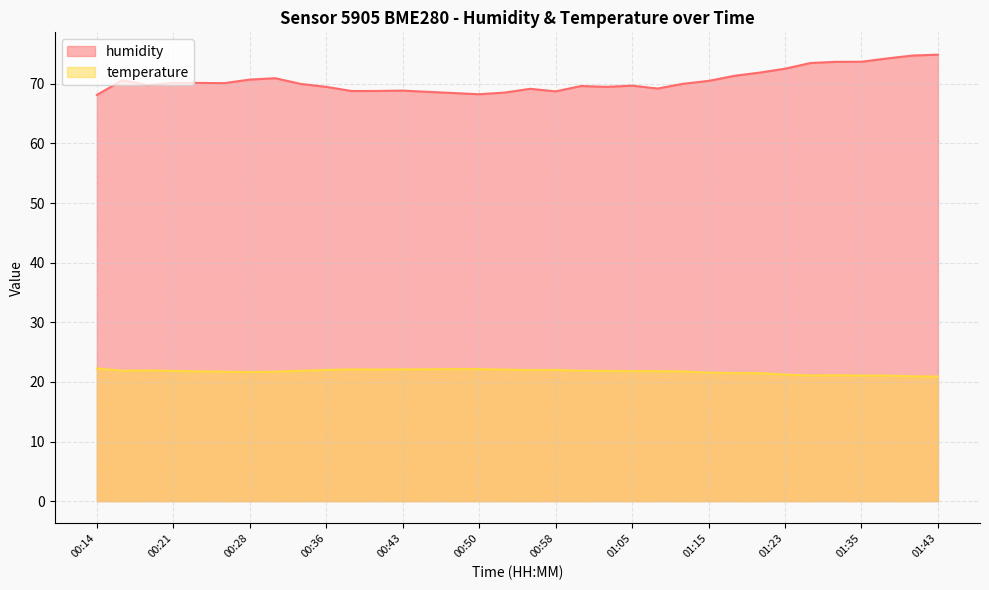

Reading right to left, transcribe all the data shown in this chart.

humidity: 74.9	74.8	74.3	73.7	73.7	73.5	72.5	71.9	71.3	70.5	70.0	69.2	69.7	69.5	69.6	68.7	69.2	68.5	68.3	68.5	68.7	68.9	68.8	68.8	69.5	70.0	71.0	70.7	70.1	70.2	70.2	69.8	70.6	68.1
temperature: 20.9	20.9	21.1	21.1	21.1	21.1	21.2	21.5	21.5	21.6	21.8	21.8	21.8	21.9	21.9	22.0	22.0	22.1	22.1	22.1	22.1	22.1	22.1	22.1	22.0	21.9	21.7	21.7	21.7	21.8	21.9	21.9	21.9	22.3